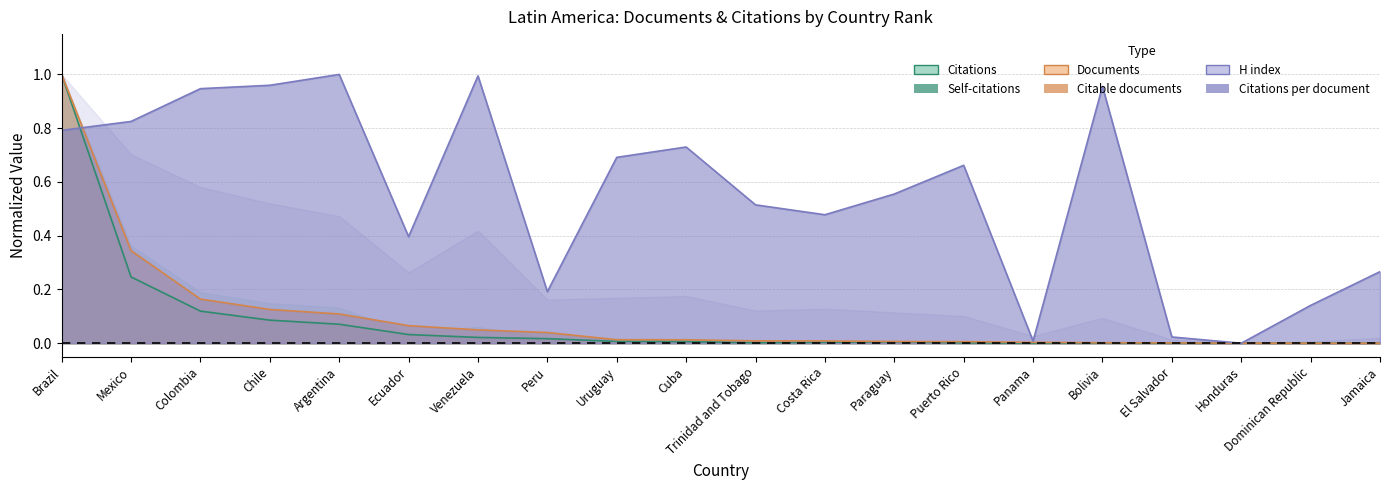

Reading left to right, what are all the values shown in this chart?

Documents: 1.0	0.4	0.2	0.1	0.1	0.1	0.0	0.0	0.0	0.0	0.0	0.0	0.0	0.0	0.0	0.0	0.0	0.0	0.0	0.0
Citable documents: 1.0	0.3	0.2	0.1	0.1	0.1	0.0	0.0	0.0	0.0	0.0	0.0	0.0	0.0	0.0	0.0	0.0	0.0	0.0	0.0
Citations: 1.0	0.4	0.2	0.1	0.1	0.0	0.1	0.0	0.0	0.0	0.0	0.0	0.0	0.0	0.0	0.0	0.0	0.0	0.0	0.0
Self-citations: 1.0	0.2	0.1	0.1	0.1	0.0	0.0	0.0	0.0	0.0	0.0	0.0	0.0	0.0	0.0	0.0	0.0	0.0	0.0	0.0
Citations per document: 0.8	0.8	0.9	1.0	1.0	0.4	1.0	0.2	0.7	0.7	0.5	0.5	0.6	0.7	0.0	1.0	0.0	0.0	0.1	0.3
H index: 1.0	0.7	0.6	0.5	0.5	0.3	0.4	0.2	0.2	0.2	0.1	0.1	0.1	0.1	0.0	0.1	0.0	0.0	0.0	0.0